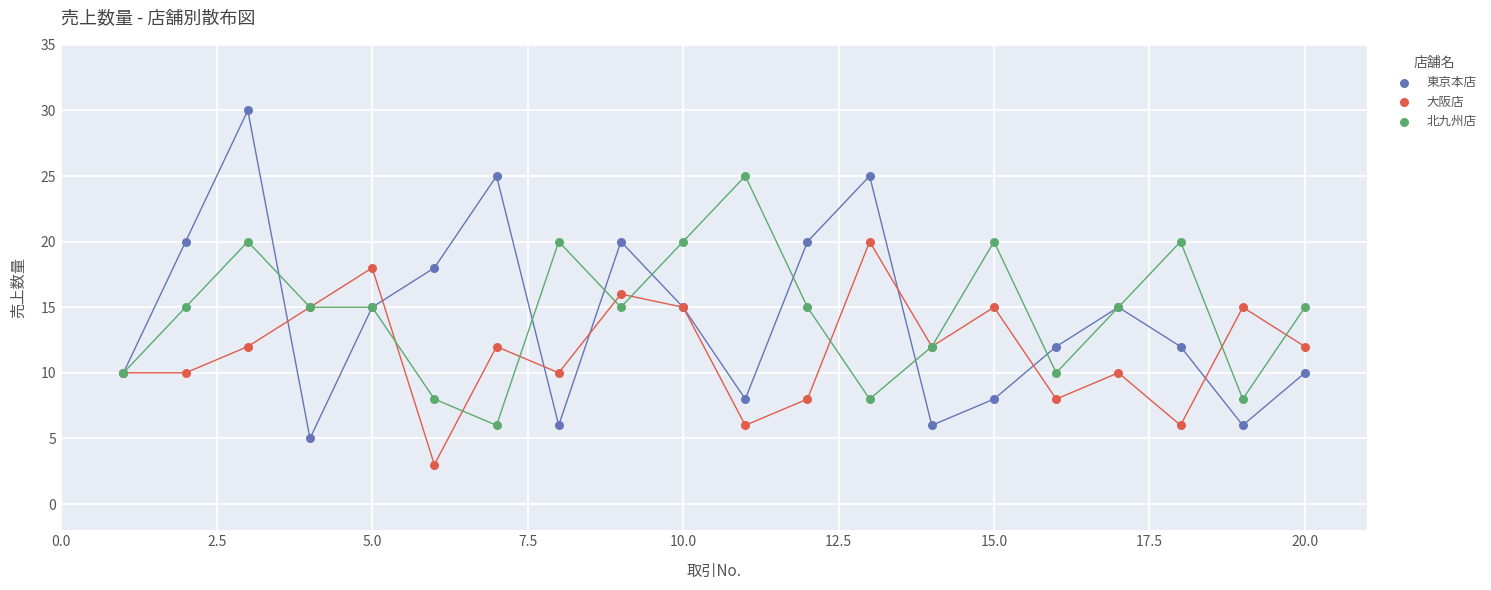

Which series reaches the maximum Y coordinate?

東京本店